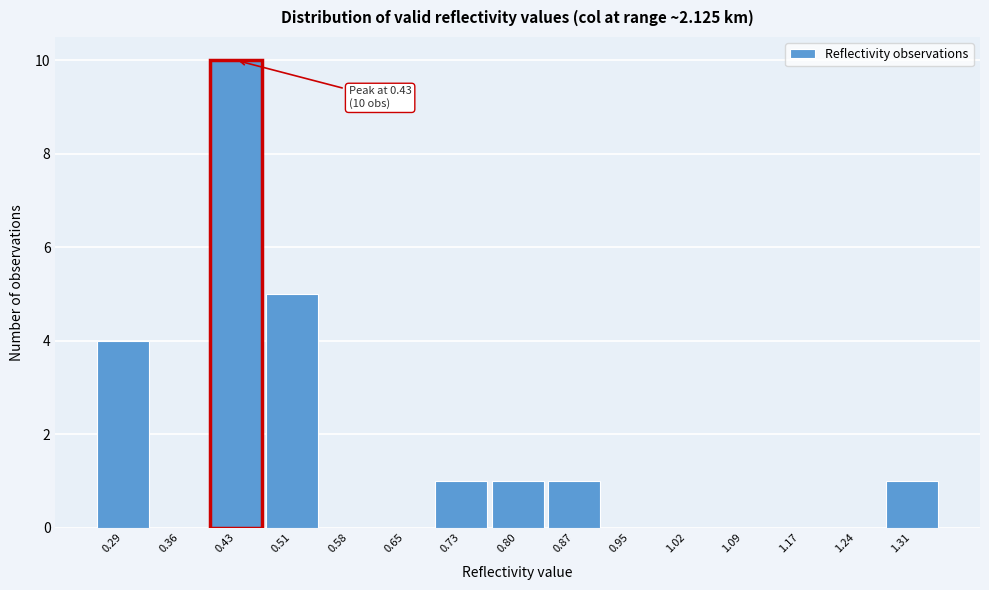

Over which range of the x-axis is the bar tallest?

0.40 to 0.47